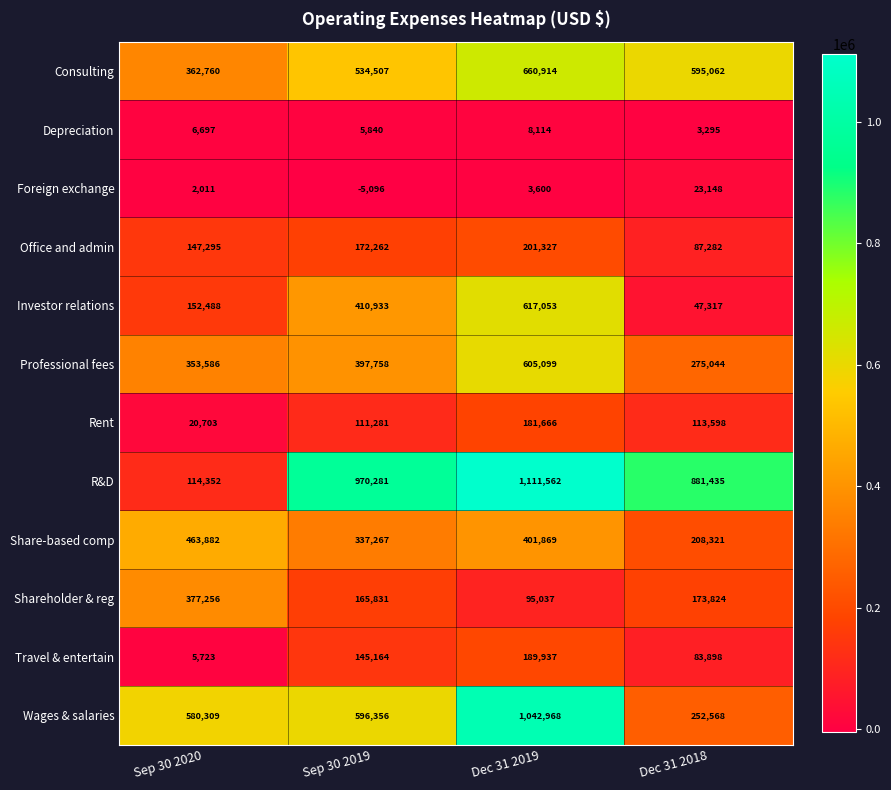

What is the total value across all series at Sep 30 2020?

2587062